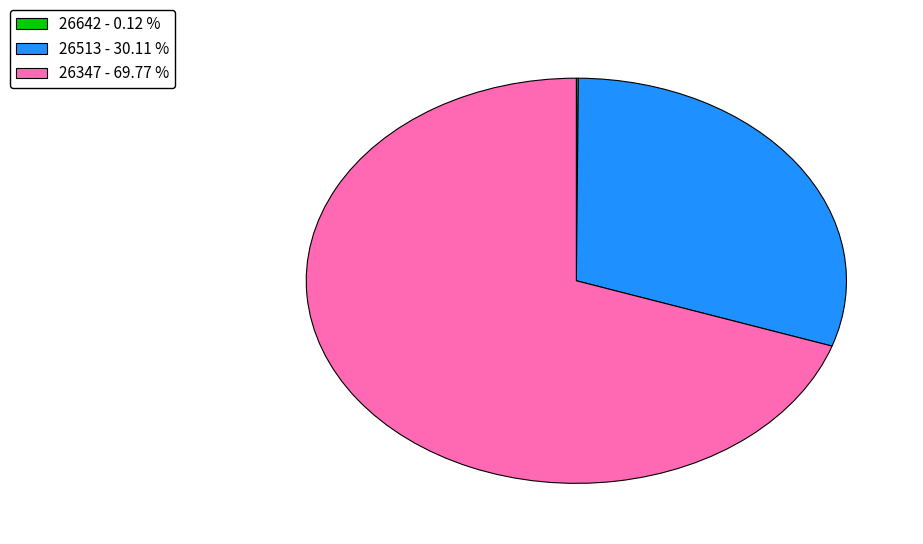

Which category has the biggest portion of the pie?

26347